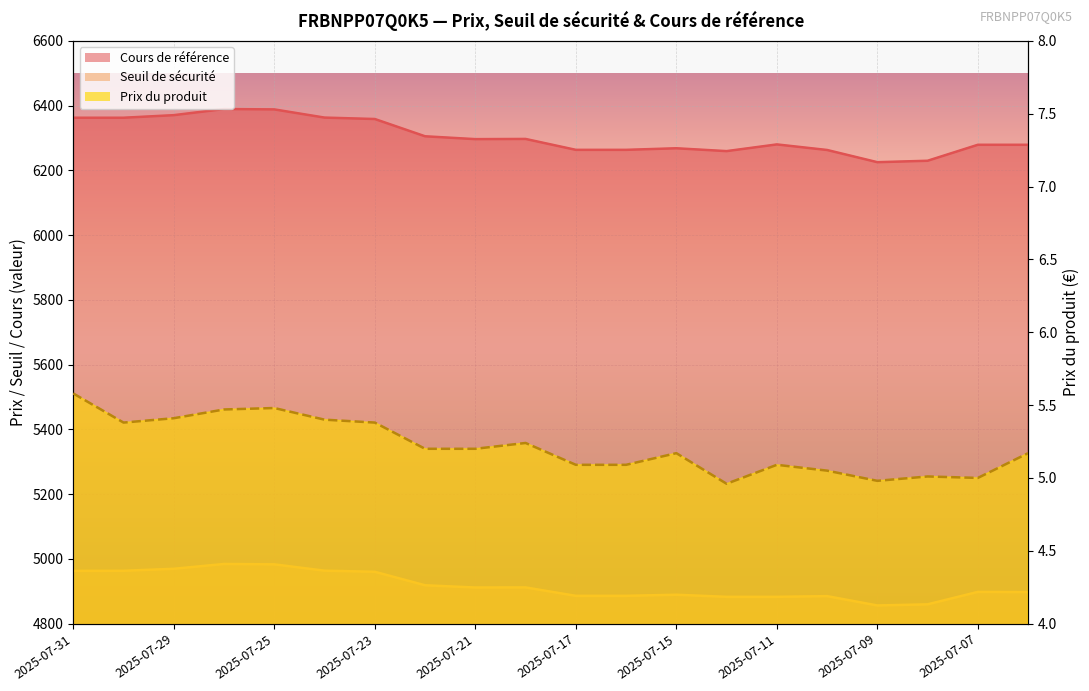

What value does the Seuil de sécurité series have at 2025-07-16?

4885.7